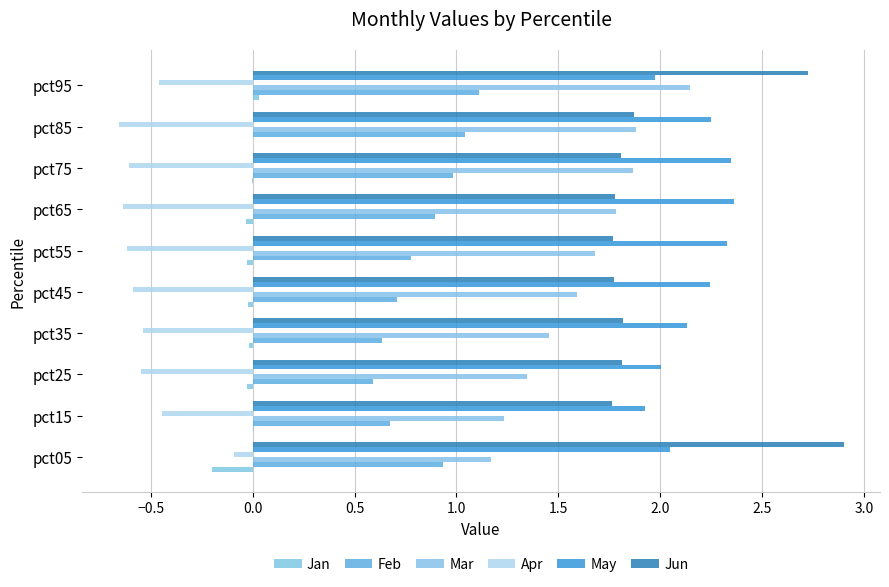

What is the difference between the second highest and minimum values in the Apr series?

0.2